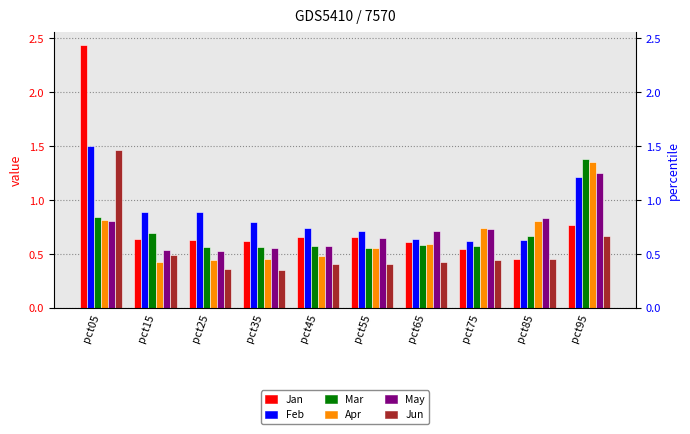

What is the average value of the Jan series?

0.8